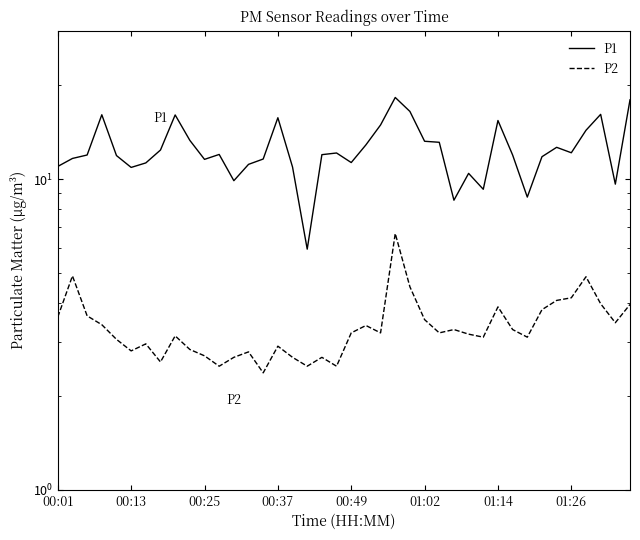

Is the value of P1 at 11 greater than the value of P2 at 34?

Yes